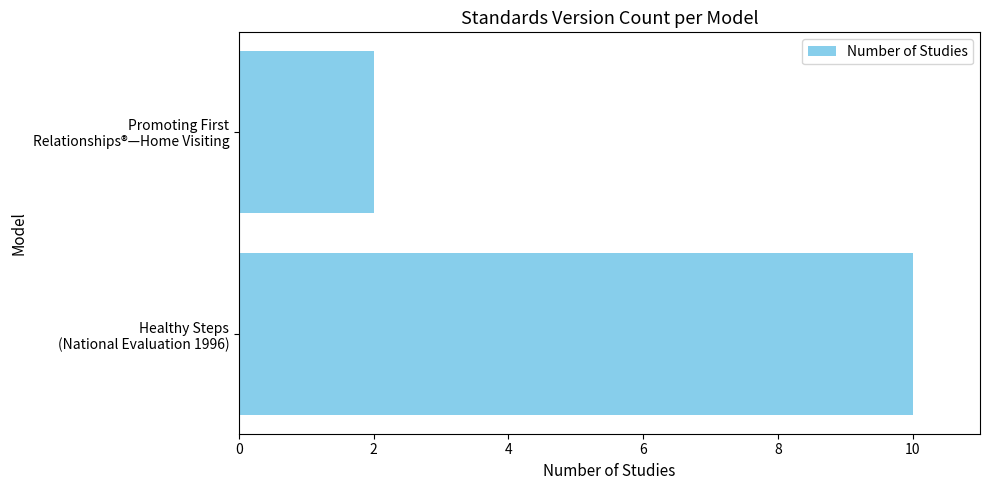

What is the greatest value displayed?

10